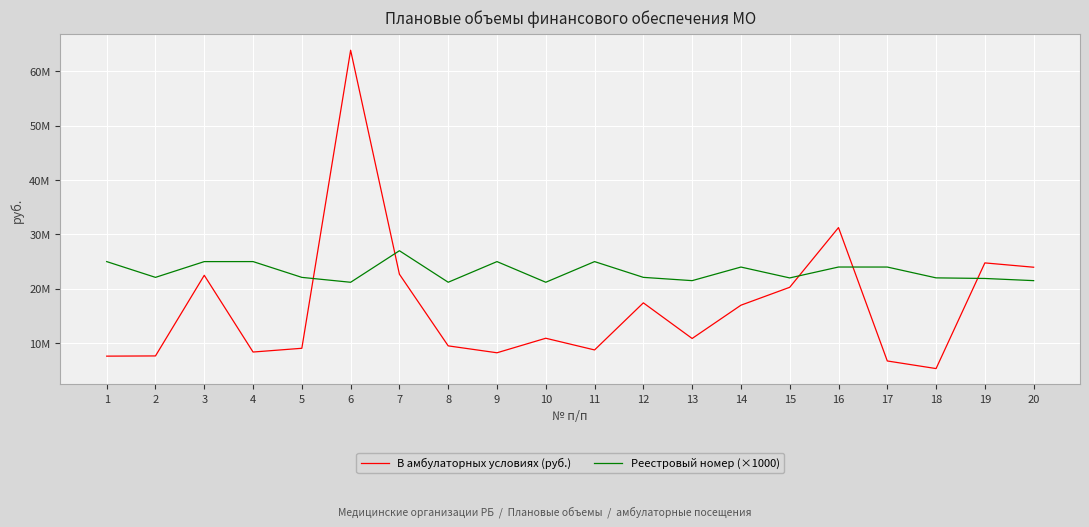

What is the difference between the maximum and second lowest values in the В амбулаторных условиях (руб.) series?

57125365